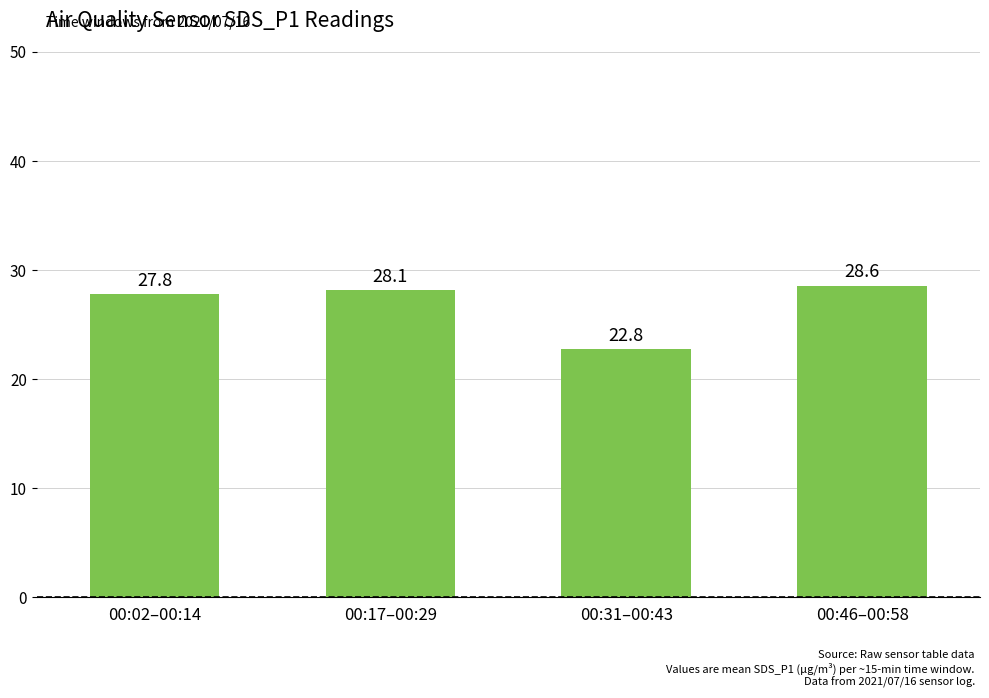

The chart shows a value of 14.3 at 00:46–00:58. True or false?

False